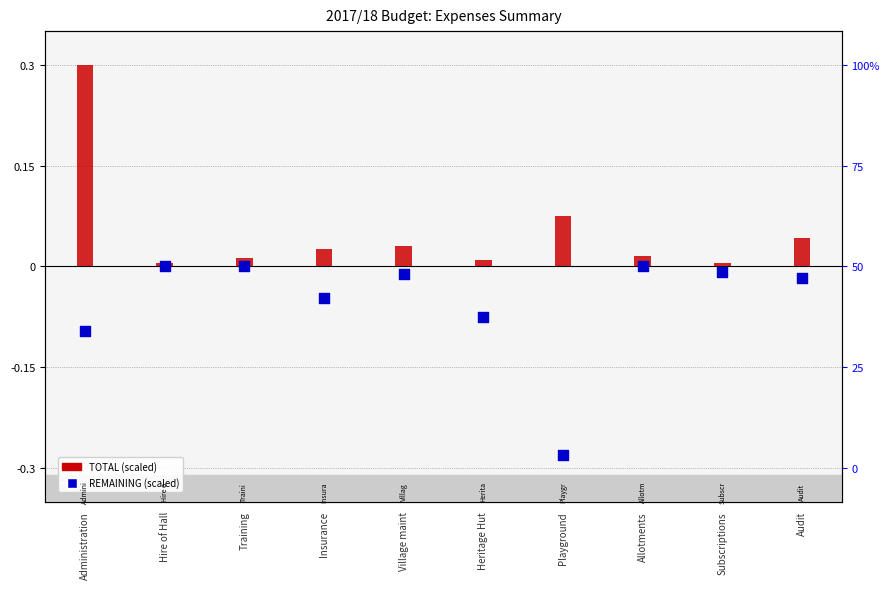

At how many categories does at least one series exceed 0?

10